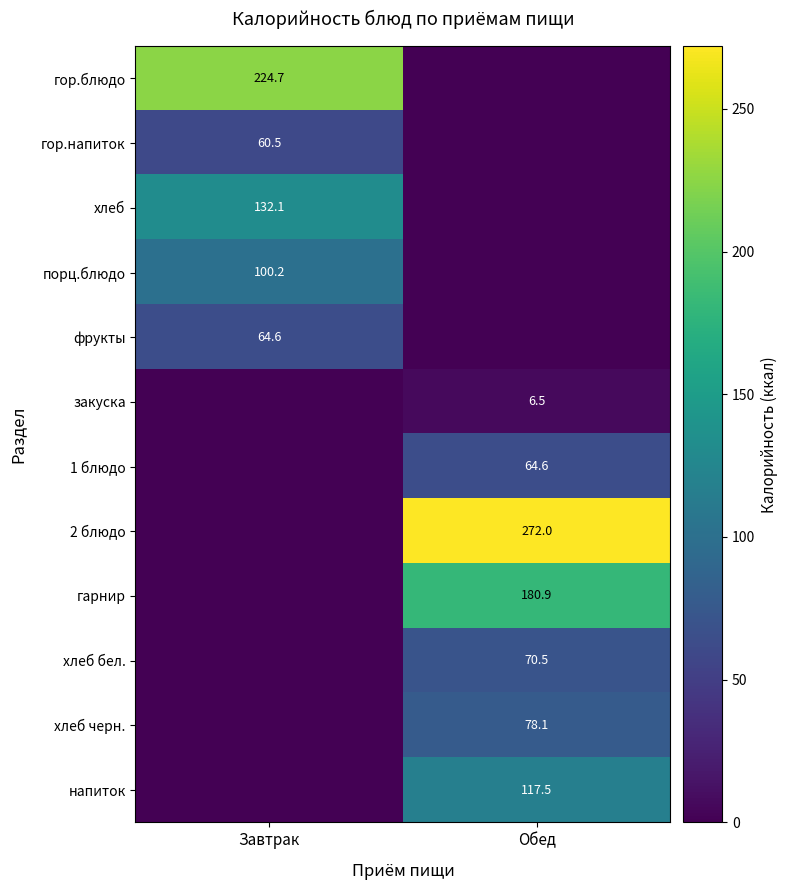

True or false: закуска has a value of 3.3 at Обед.

False